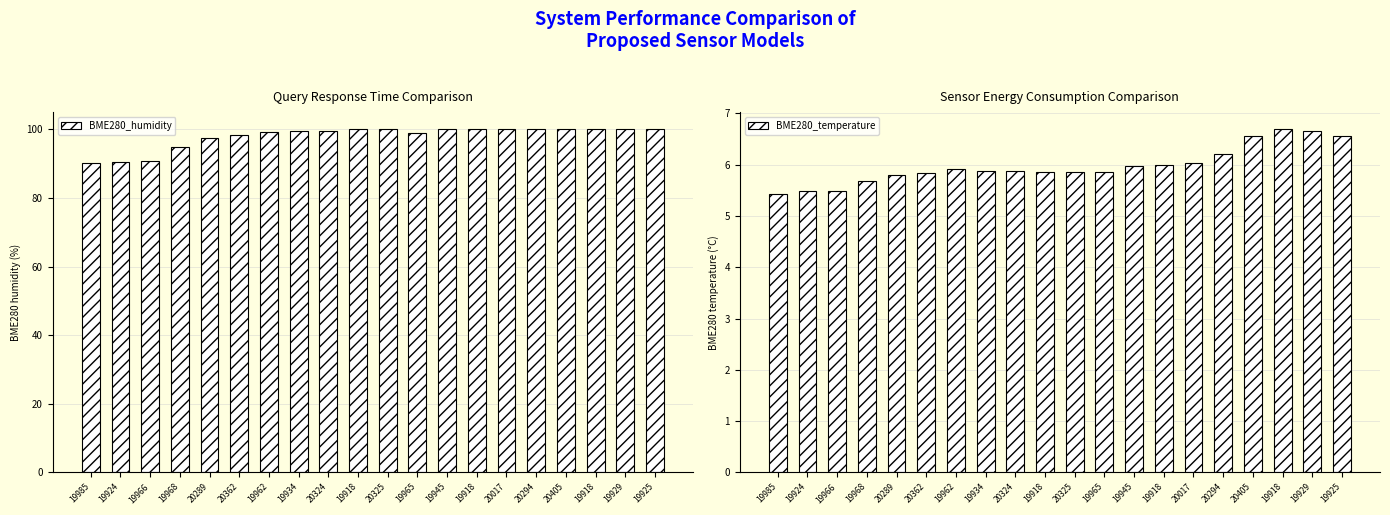

Where does the BME280_humidity series first go above 99?

19962